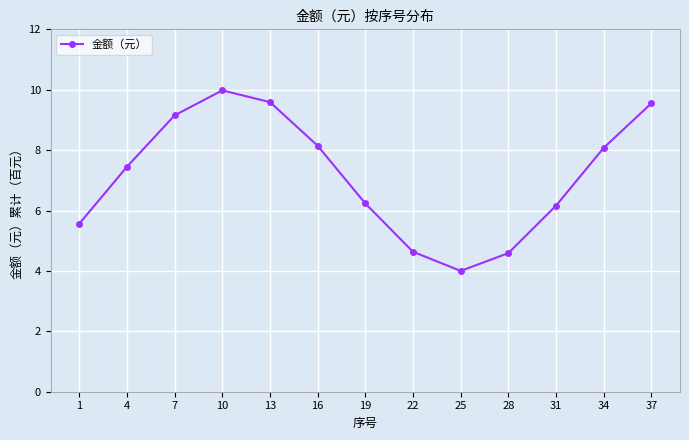

Does the chart display data point markers on the line(s)?

Yes